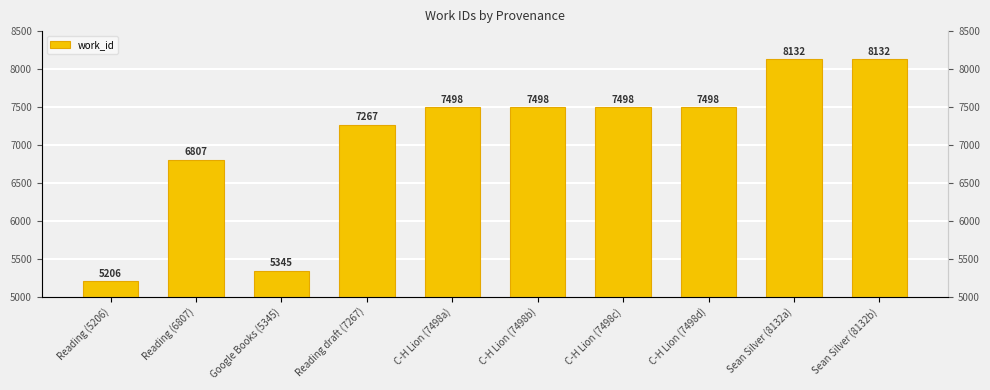

At which label does the data first exceed 7498?

Sean Silver (8132a)